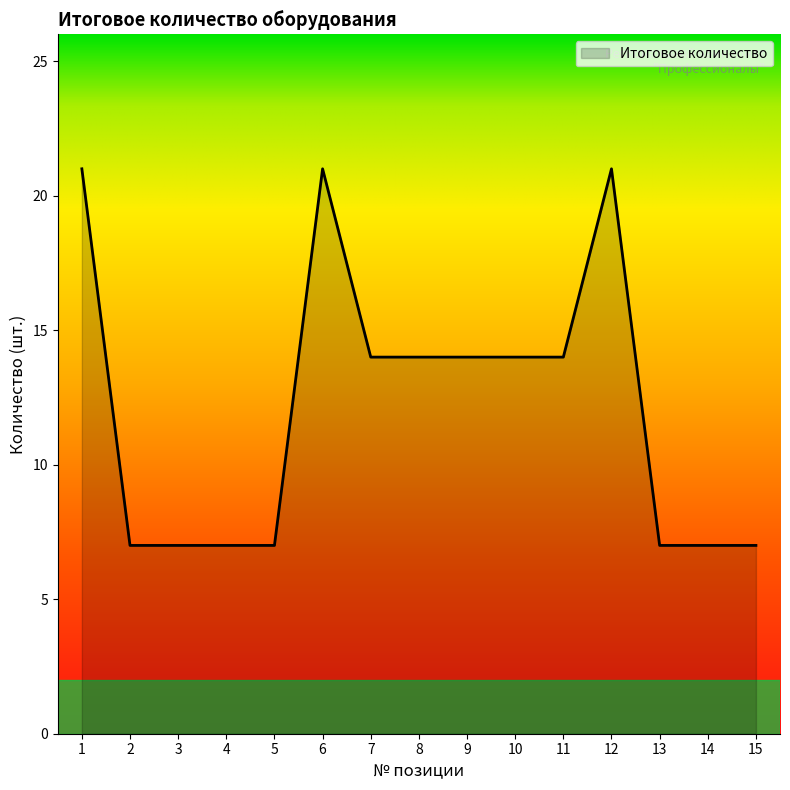

What is the greatest value displayed?

21